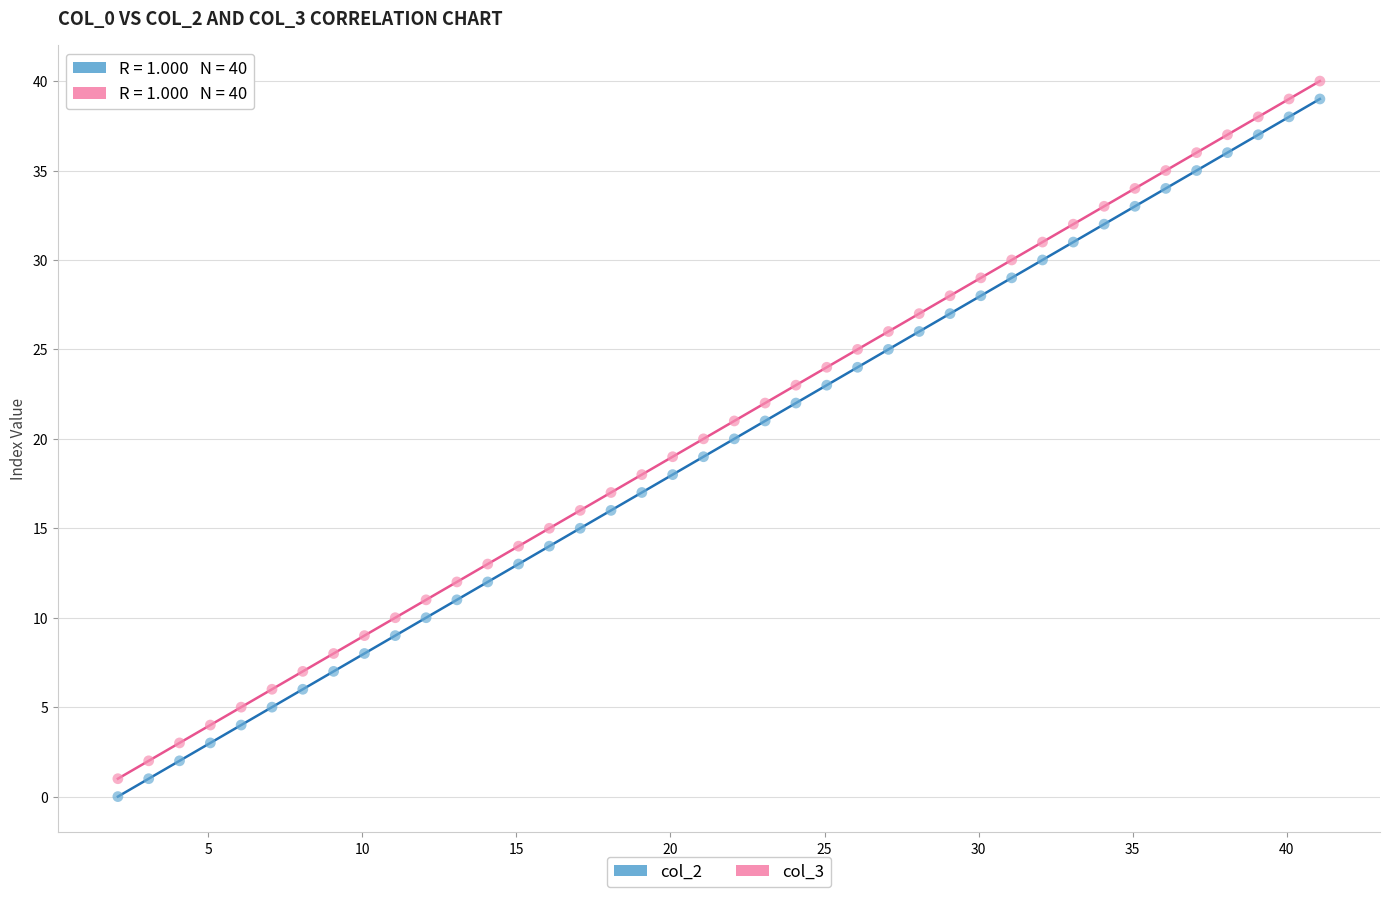

Across all data points, what is the range of Y values (max minus min)?

40